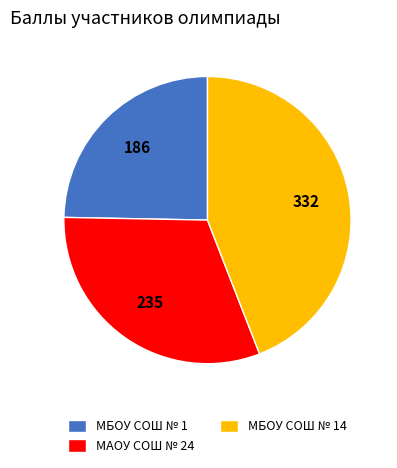

Between МАОУ СОШ № 24 and МБОУ СОШ № 14, which is larger?

МБОУ СОШ № 14